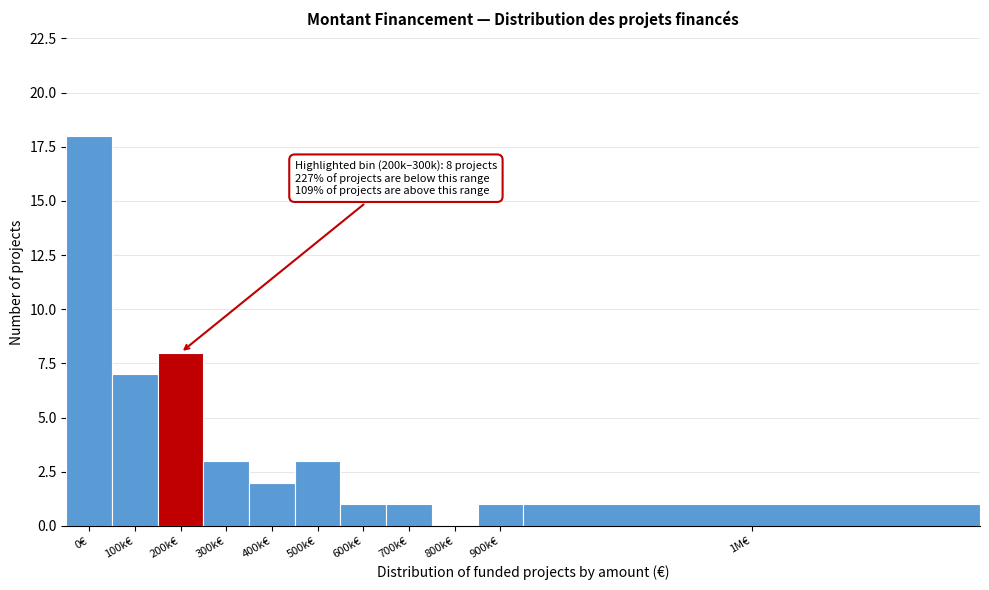

Reading left to right, extract all data points from this chart.

0€=18	100k€=7	200k€=8	300k€=3	400k€=2	500k€=3	600k€=1	700k€=1	800k€=0	900k€=1	1M€=1